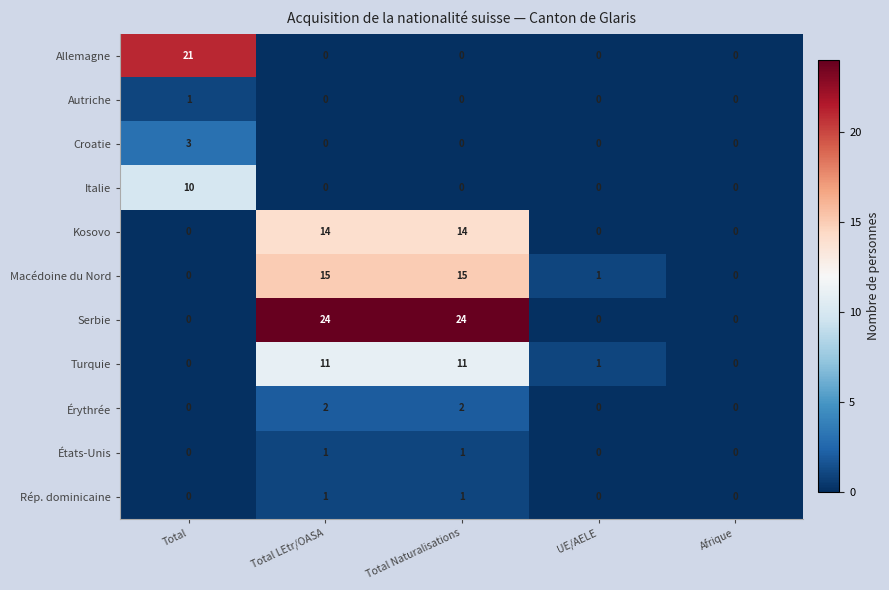

Is it true that Italie equals 0 at Total Naturalisations?

True